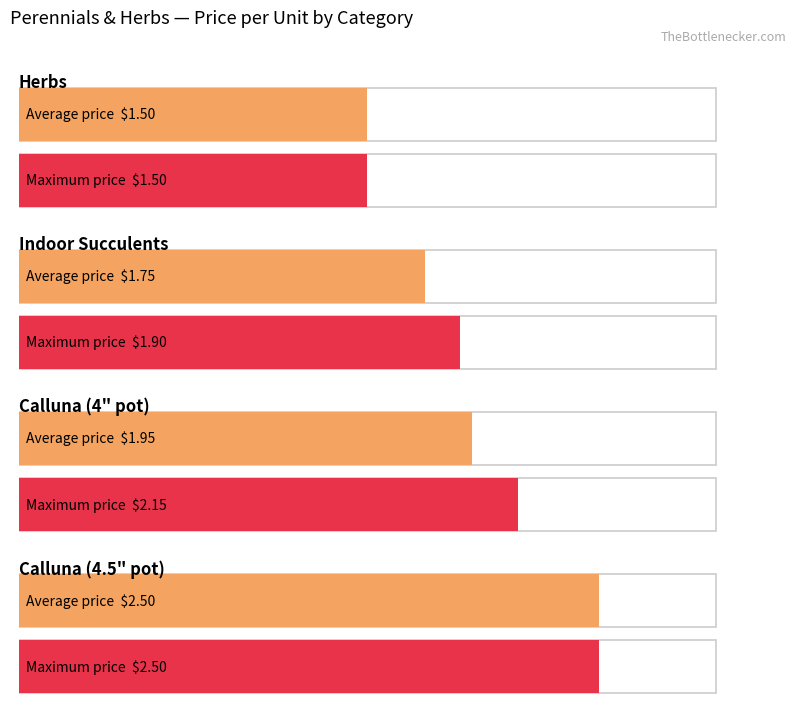

How many data points does each series have?

4